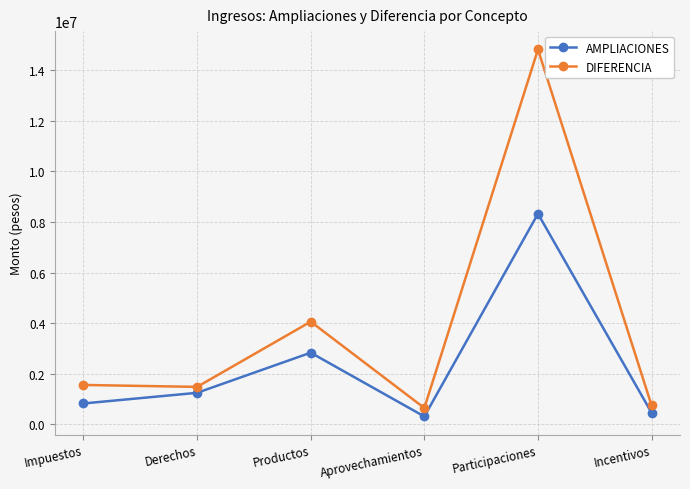

At Derechos, list the series in order from largest to smallest.

DIFERENCIA, AMPLIACIONES